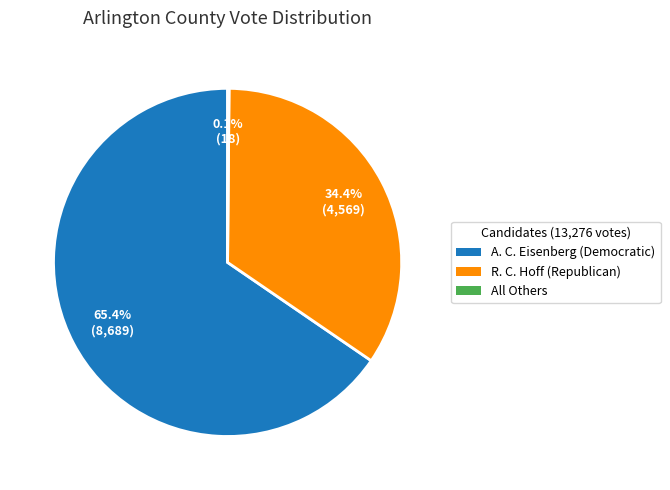

To the nearest percent, what is the average slice percentage?

33%